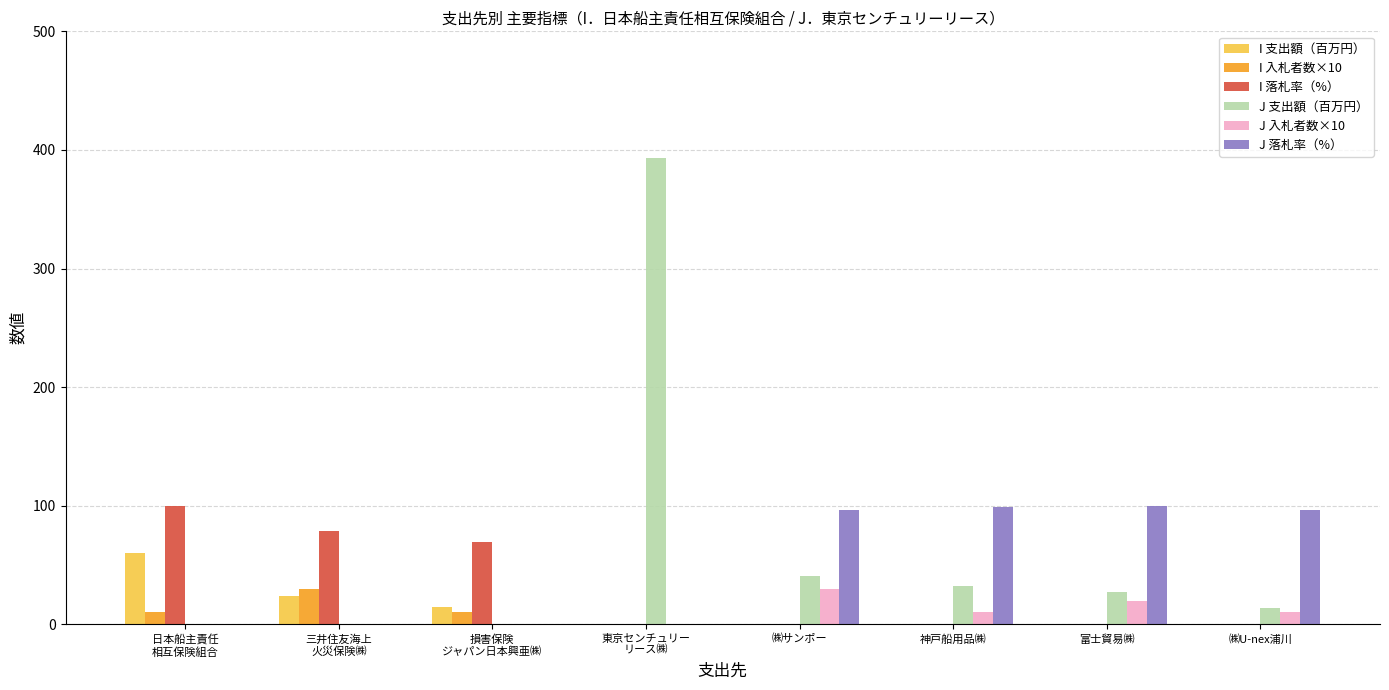

What is the sum of all I 入札者数×10 values?

50.0